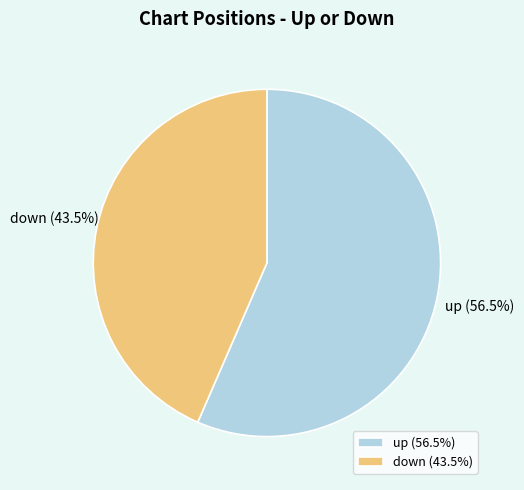

How many segments does this pie chart have?

2